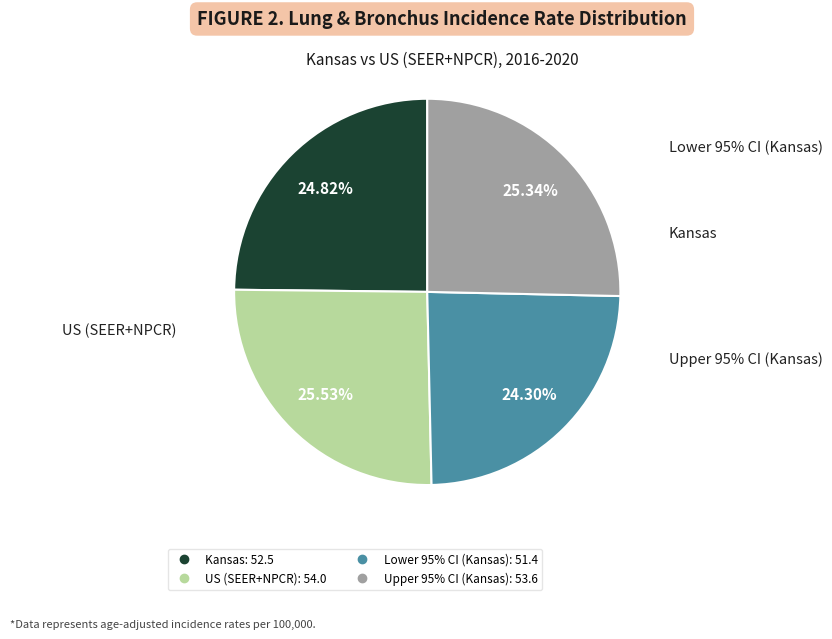

To the nearest percent, what is the difference between the Upper 95% CI (Kansas) and Kansas slice percentages?

1%